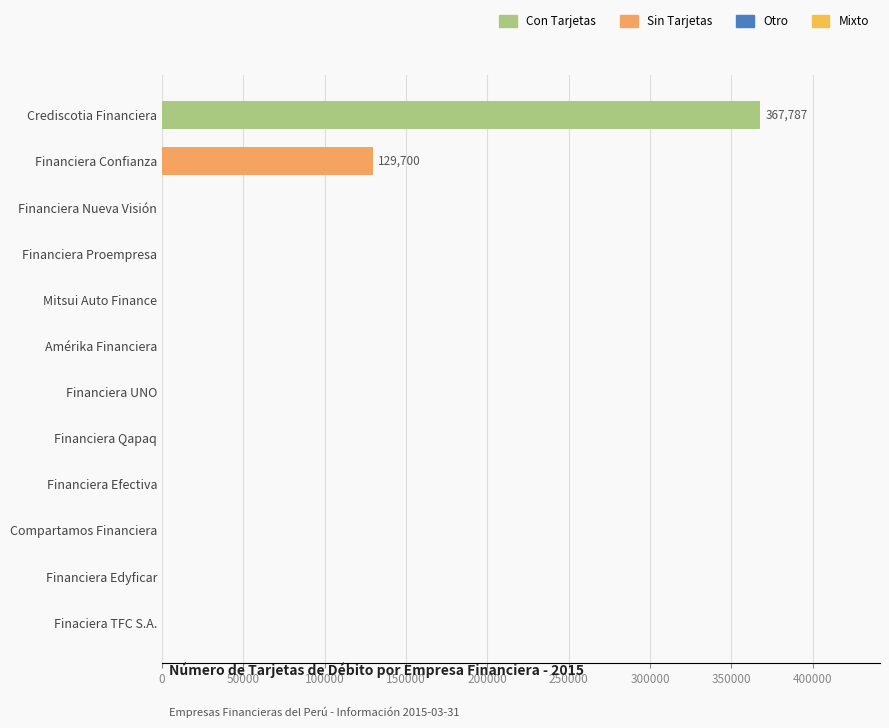

At which label is the value closest to 183893?

Financiera Confianza